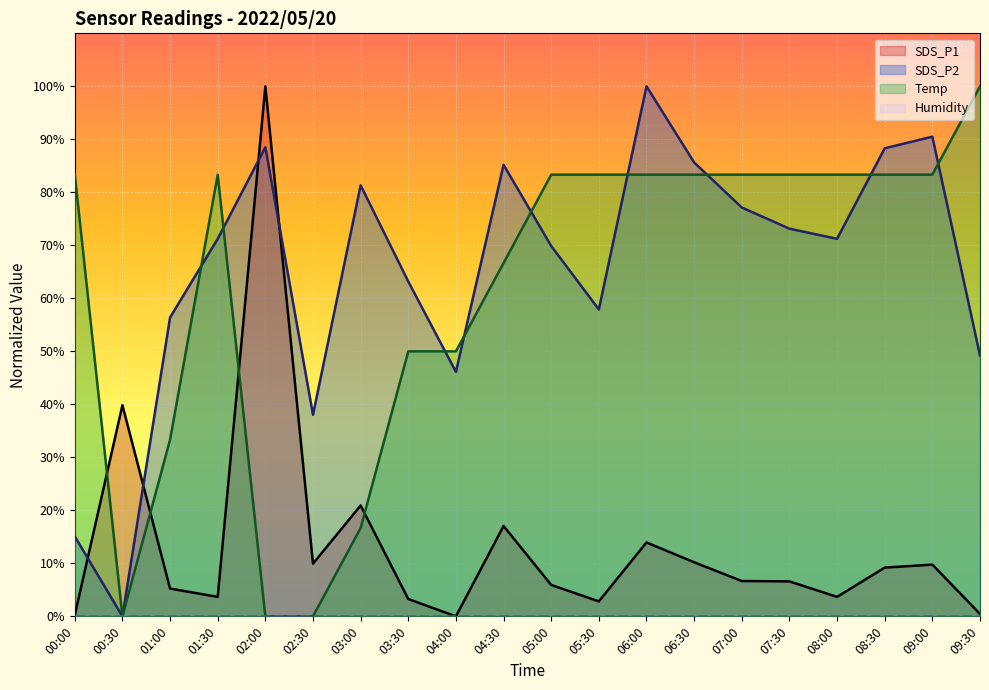

Which category has the lowest value across all series?

04:00